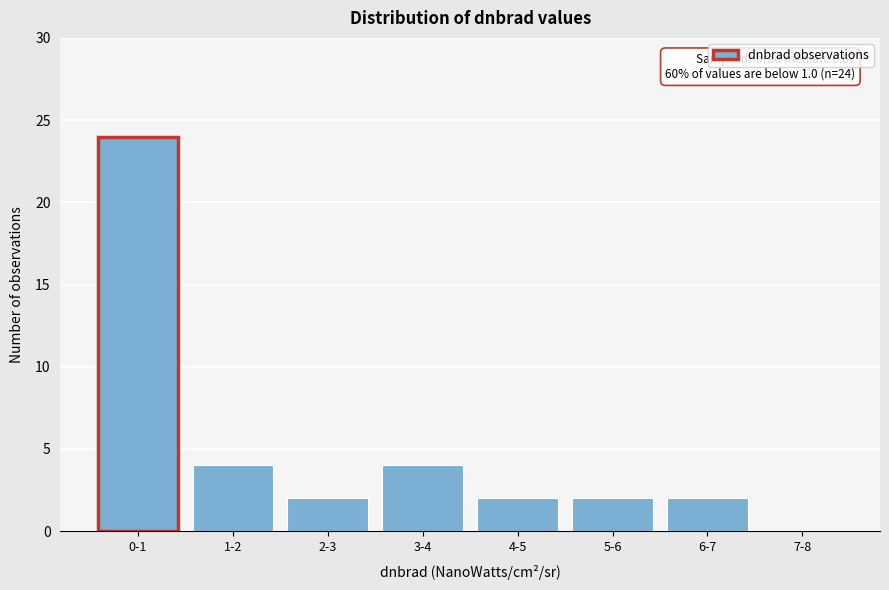

Reading left to right, extract all data points from this chart.

0-1=24	1-2=4	2-3=2	3-4=4	4-5=2	5-6=2	6-7=2	7-8=0